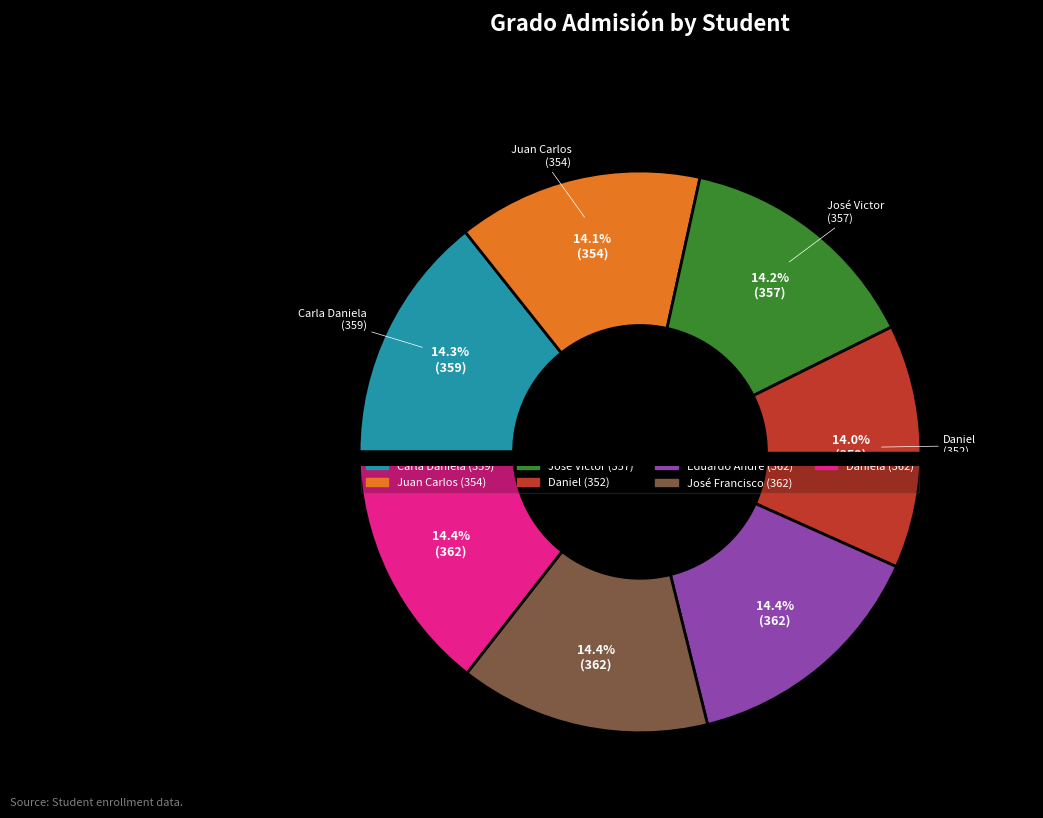

The Daniela slice represents 4% of the pie. True or false?

False